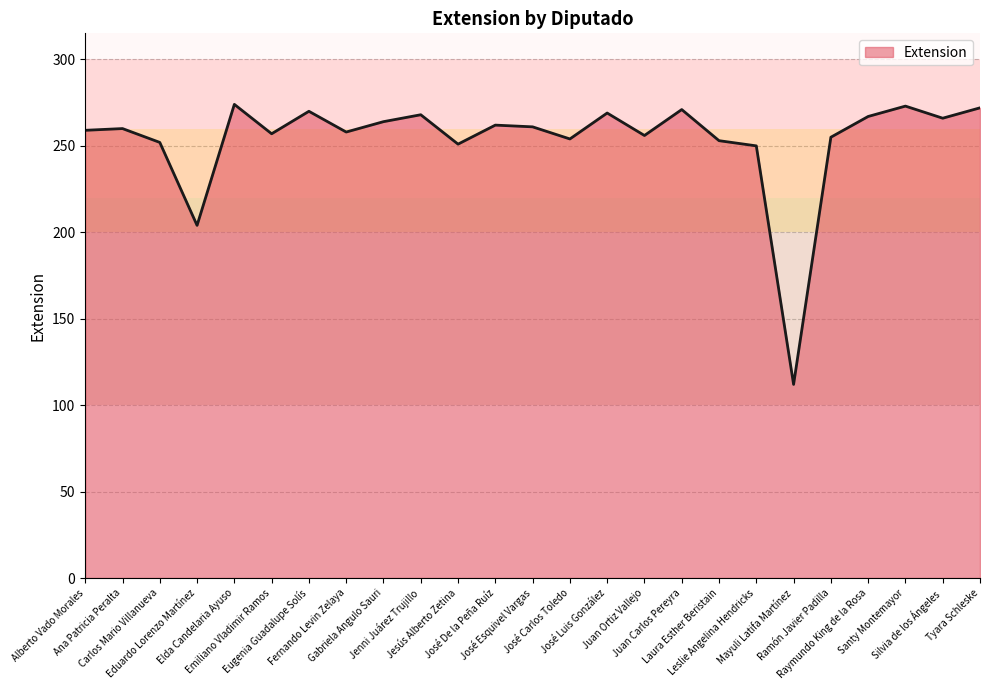

What position from the left is Jenni Juárez Trujillo?

10